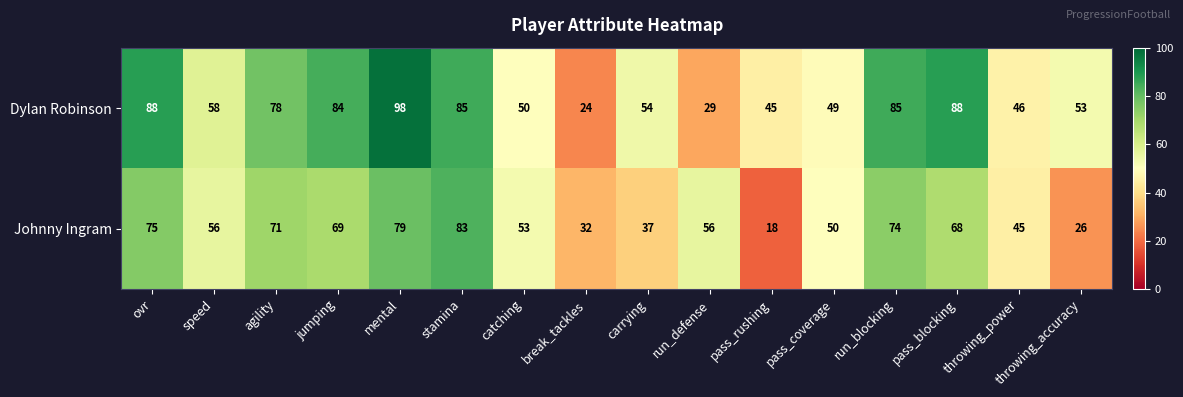

Rank the series by their maximum value, from highest to lowest.

Dylan Robinson, Johnny Ingram